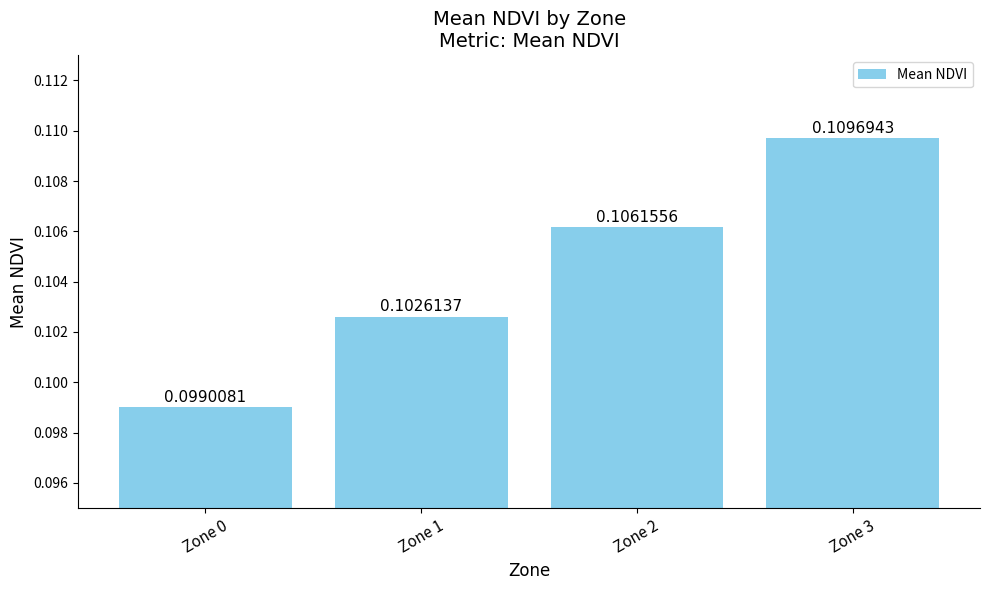

Between Zone 2 and Zone 0, which is larger?

Zone 2